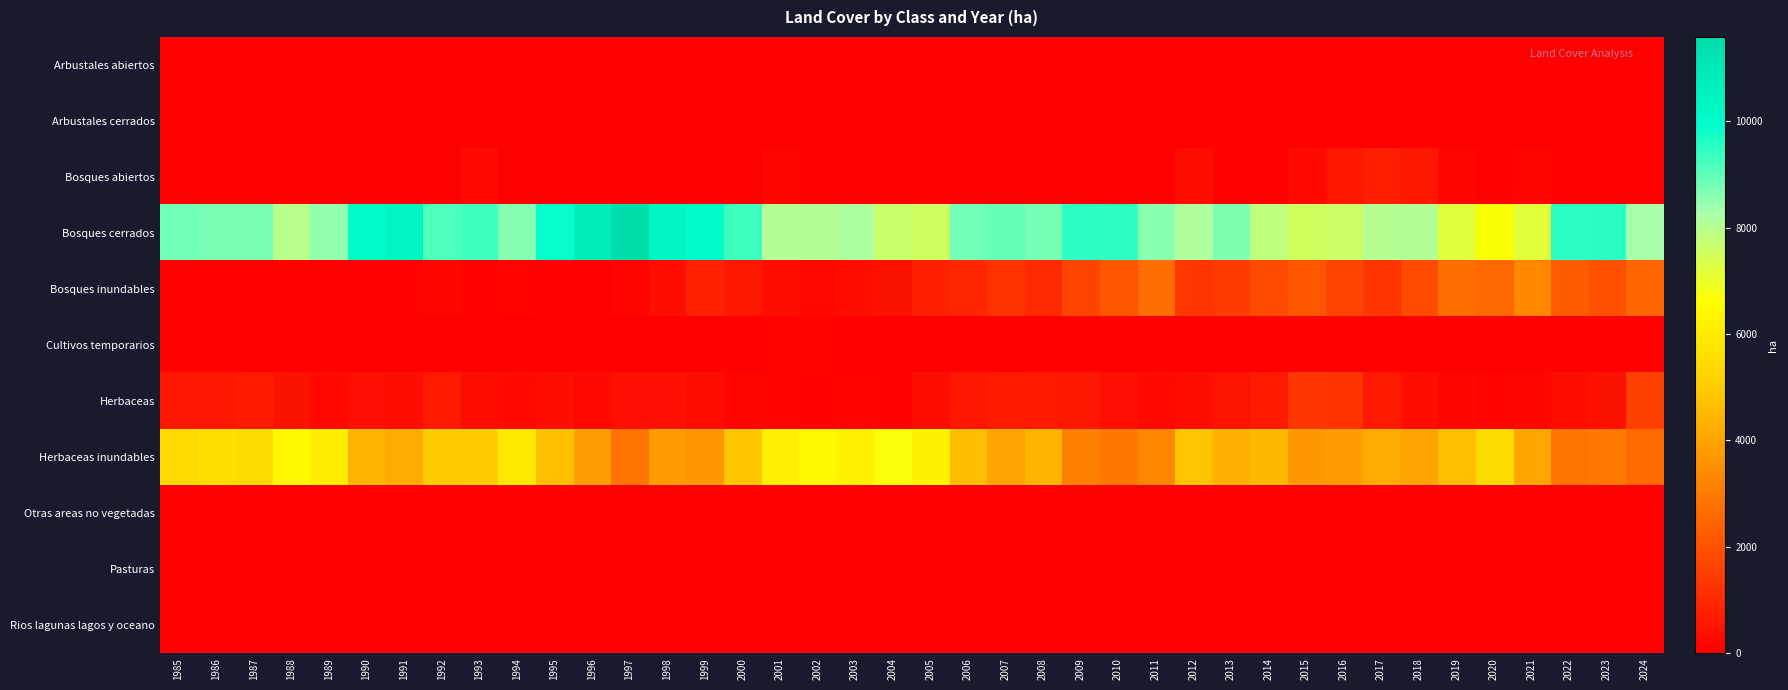

At which category does the chart reach its minimum across all series?

1985